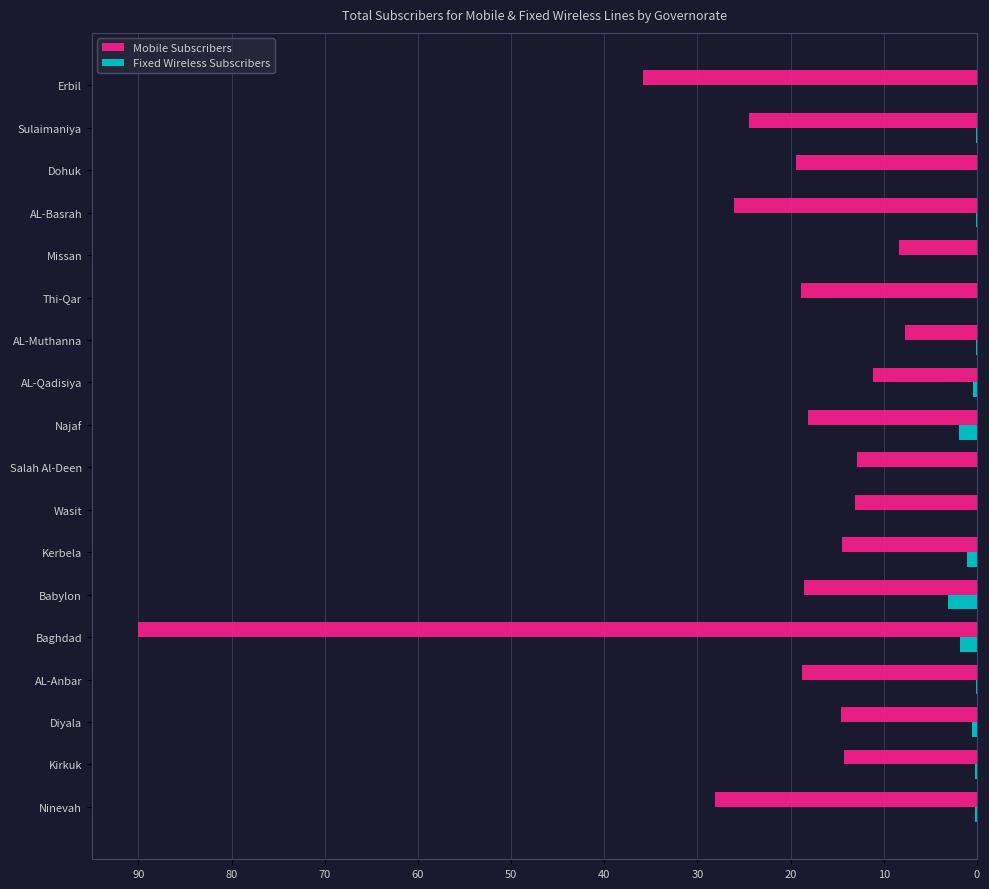

Which series has the largest total across all categories?

Mobile Subscribers